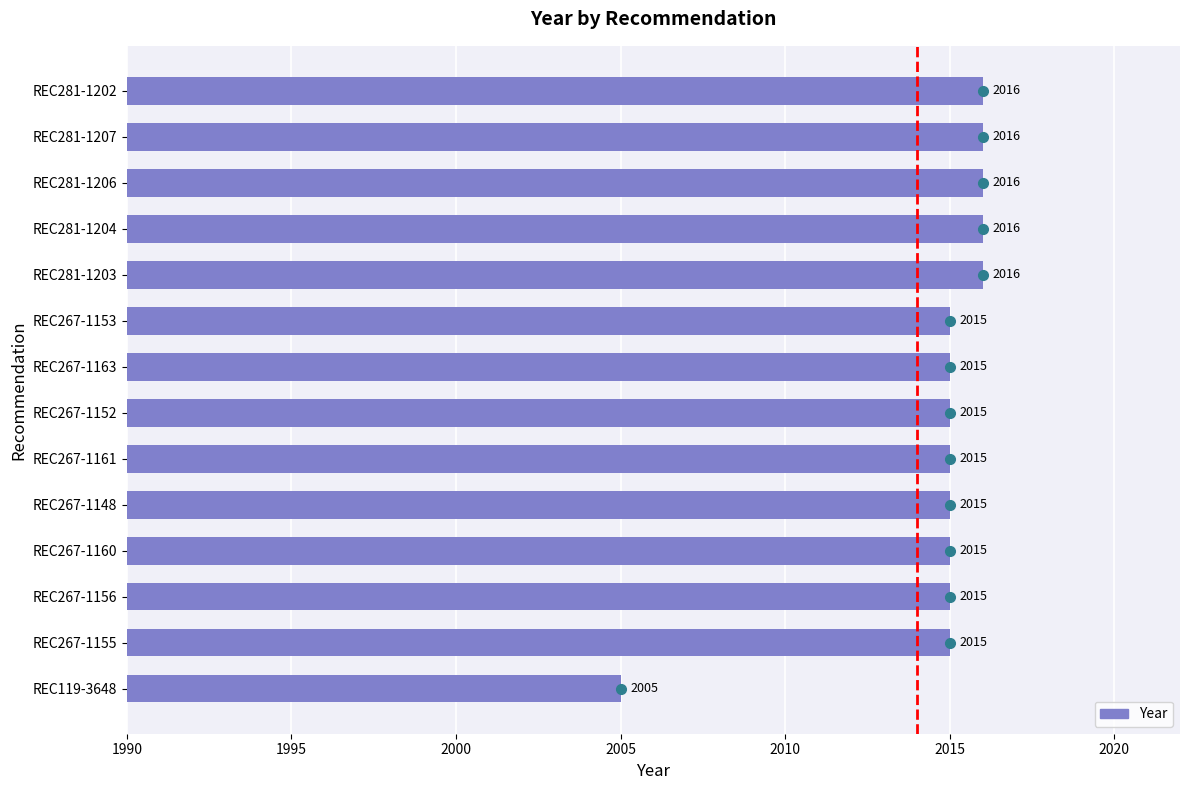

What is the ratio of the value at REC281-1207 to the value at REC281-1202?

1.0